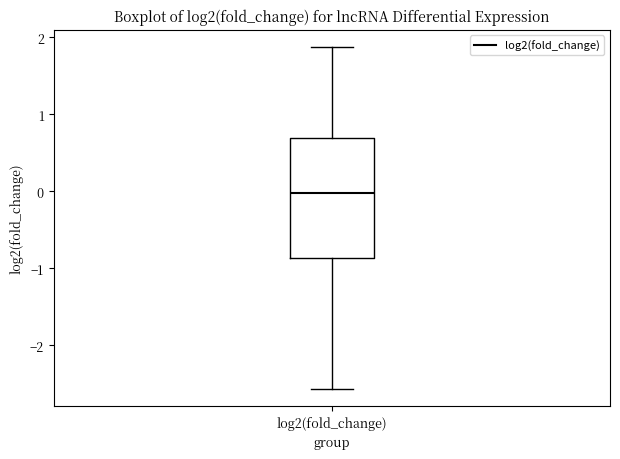

Read this box plot against the y-axis: the position of the median line, the range covered by the box, and the ends of both whiskers. The values are not printed on the chart, so give them approximately, as read against the axis.

median 0.0, box -0.9 to 0.7, whiskers -2.6 to 1.9